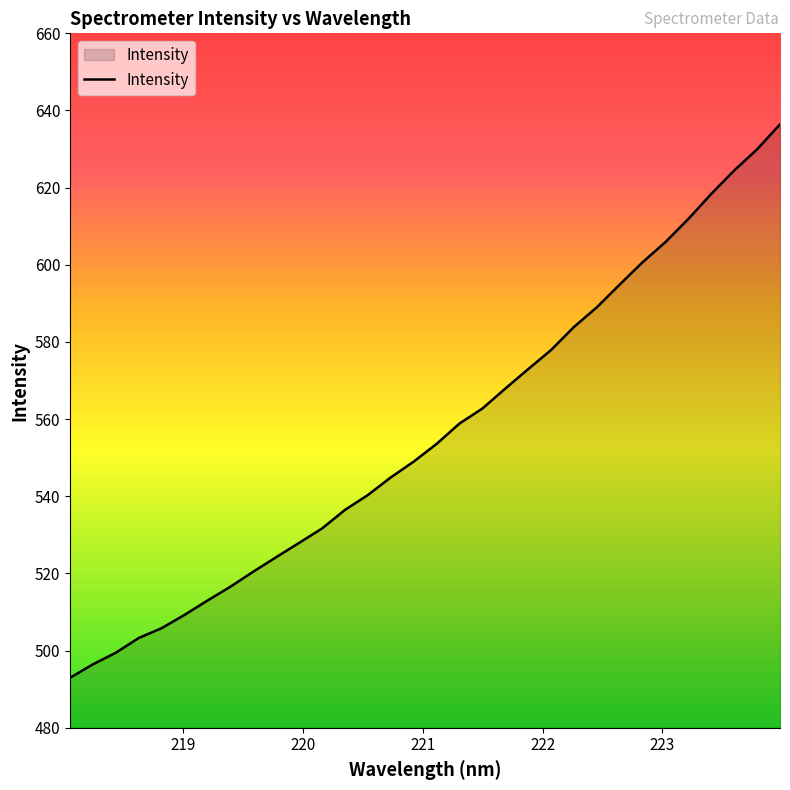

What is the smallest value displayed?

492.9